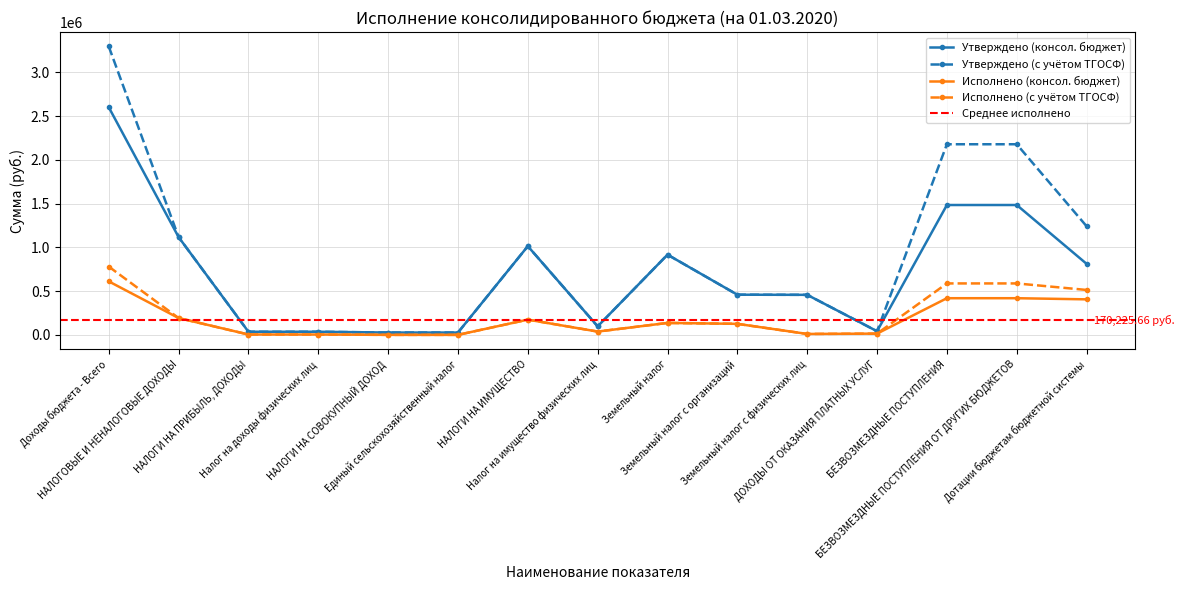

Reading left to right, transcribe all the data shown in this chart.

Утверждено (консол. бюджет): 2600219.0	1116800.0	35569.0	35569.0	26515.0	26515.0	1013096.0	97112.0	915984.0	458726.0	457258.0	41620.0	1483419.0	1483419.0	811527.0
Утверждено (с учётом ТГОСФ): 3294219.0	1116800.0	35569.0	35569.0	26515.0	26515.0	1013096.0	97112.0	915984.0	458726.0	457258.0	41620.0	2177419.0	2177419.0	1240804.0
Исполнено (консол. бюджет): 611061.5	192277.5	4087.7	4087.7	0.0	0.0	174014.2	37679.9	136334.3	125885.0	10449.3	14175.6	418784.0	418784.0	405764.0
Исполнено (с учётом ТГОСФ): 779907.9	192277.5	4087.7	4087.7	0.0	0.0	174014.2	37679.9	136334.3	125885.0	10449.3	14175.6	587630.4	587630.4	513083.0